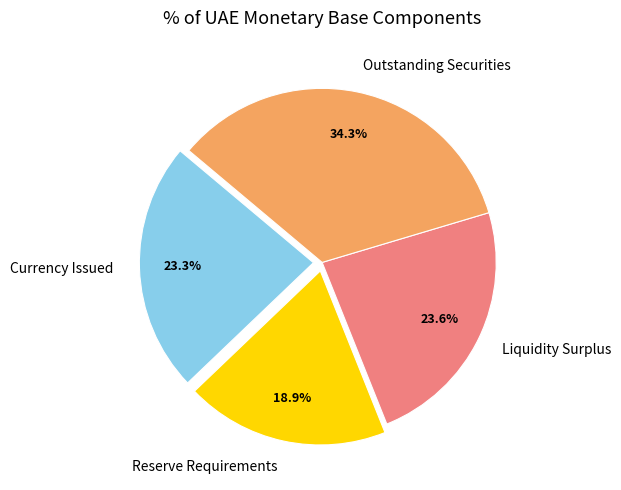

To the nearest percent, what percentage of the pie is Currency Issued?

23%